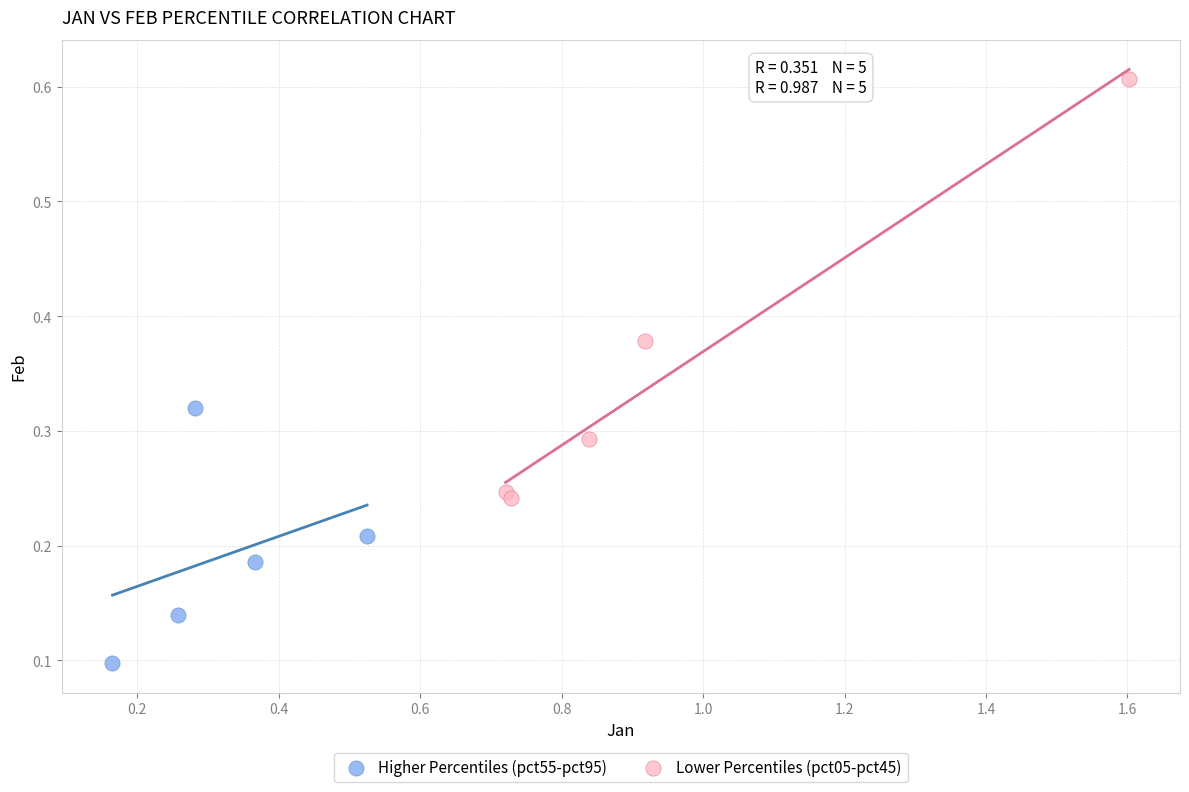

Which series reaches the maximum Y coordinate?

Lower Percentiles (pct05-pct45)